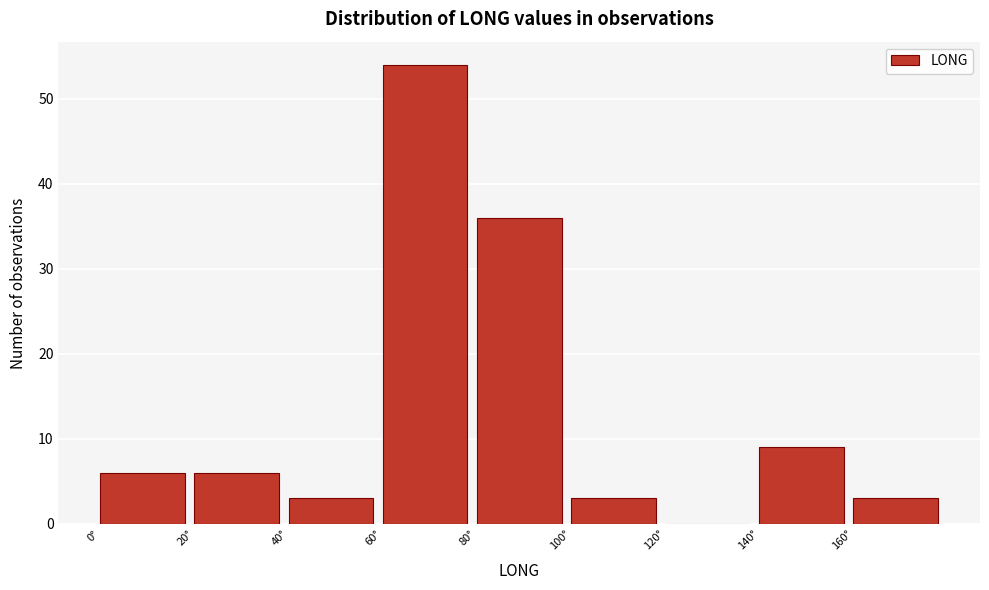

Reading left to right, transcribe this chart: for each bar, give the range it covers on the x-axis and its height. The values are not printed on the chart, so give them approximately, as read against the axis.

0 to 20: 6
20 to 40: 6
40 to 60: 3
60 to 80: 54
80 to 100: 36
100 to 120: 3
120 to 140: 0
140 to 160: 9
160 to 180: 3